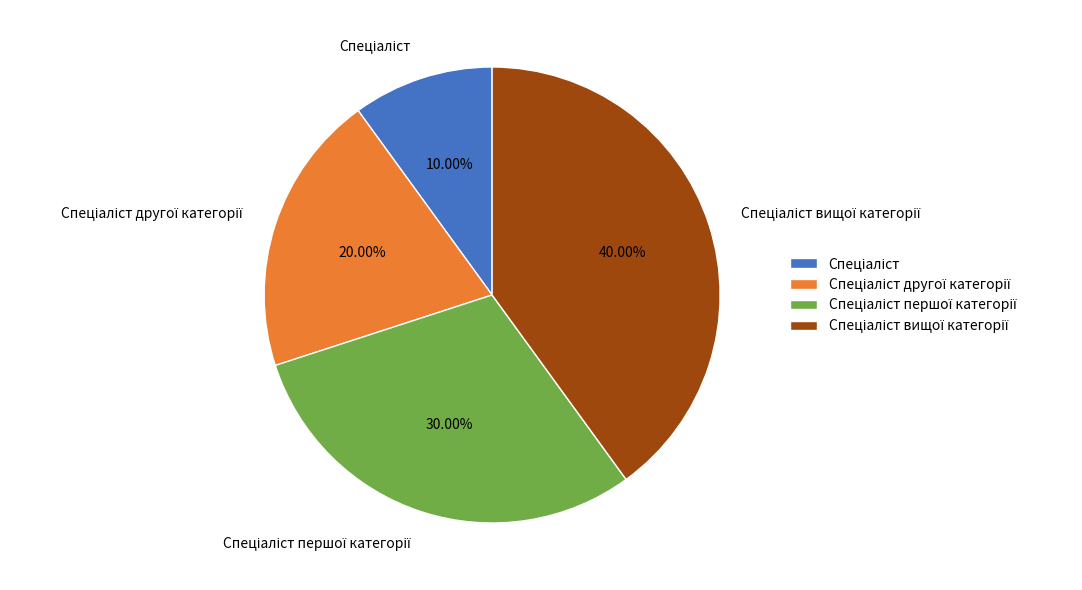

Is there a majority slice in this chart?

No